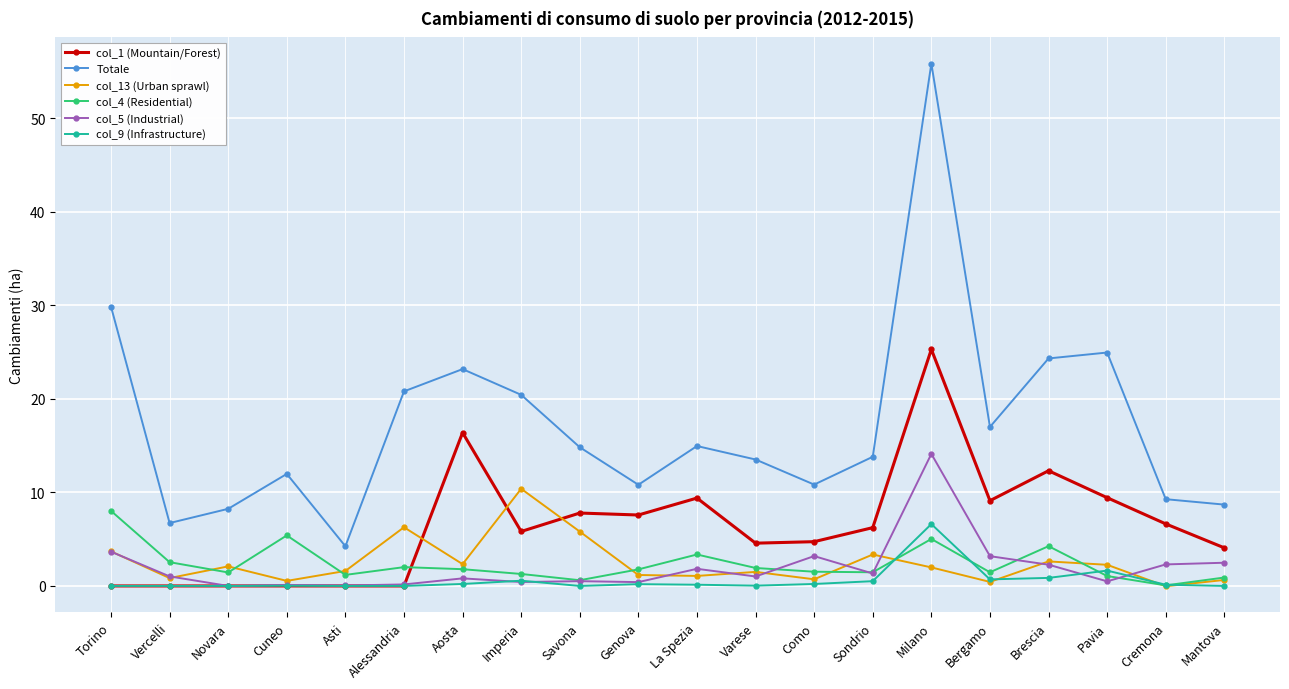

Which label corresponds to the largest value in the chart?

Milano